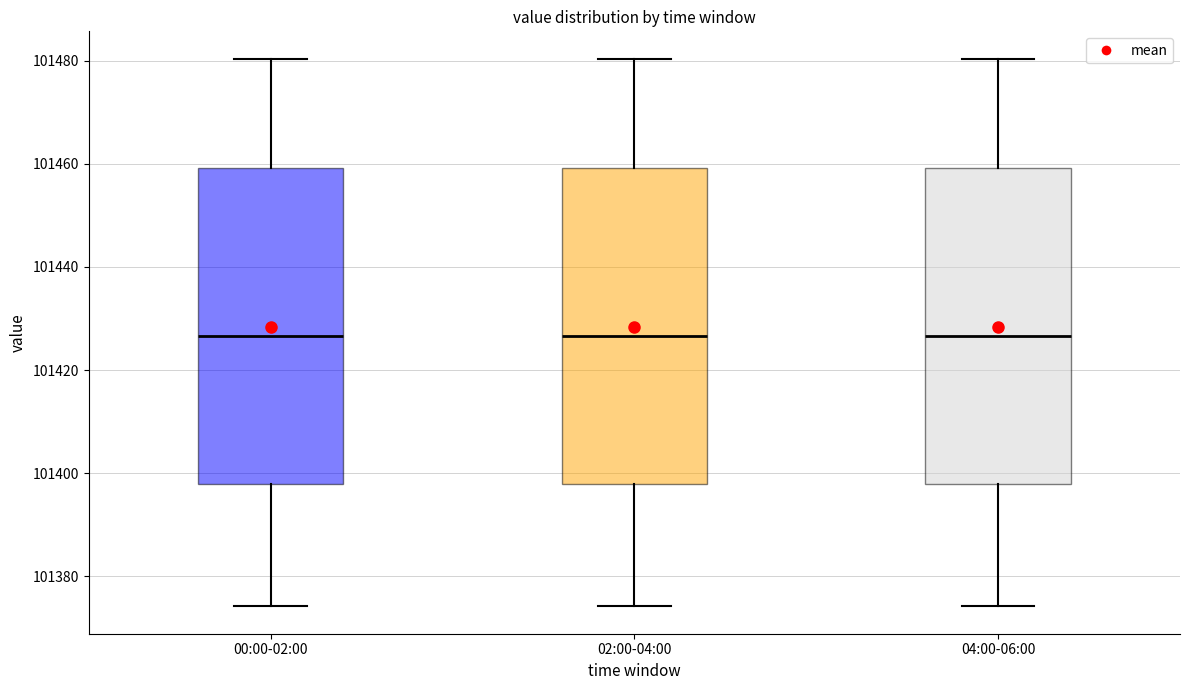

Reading left to right, transcribe this box plot: for each box, give where its median line is, the range the box spans, and where its two whiskers end, as read against the y-axis. The values are not printed on the chart, so give them approximately, as read against the axis.

00:00-02:00: median 101426, box 101398 to 101460, whiskers 101374 to 101480
02:00-04:00: median 101426, box 101398 to 101460, whiskers 101374 to 101480
04:00-06:00: median 101426, box 101398 to 101460, whiskers 101374 to 101480